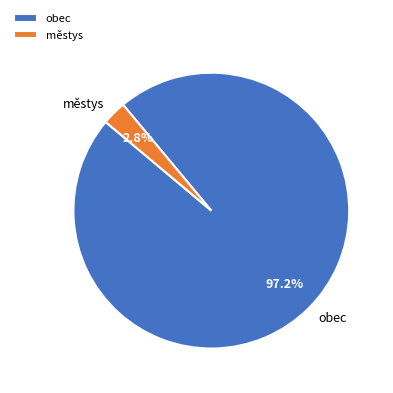

How many slices are in this pie chart?

2